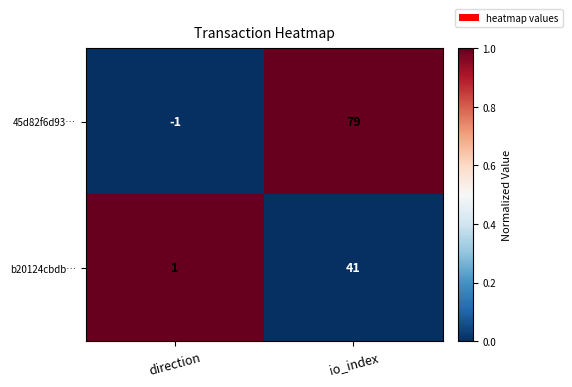

What is the sum of the b20124cbdb… values at direction and io_index?

42